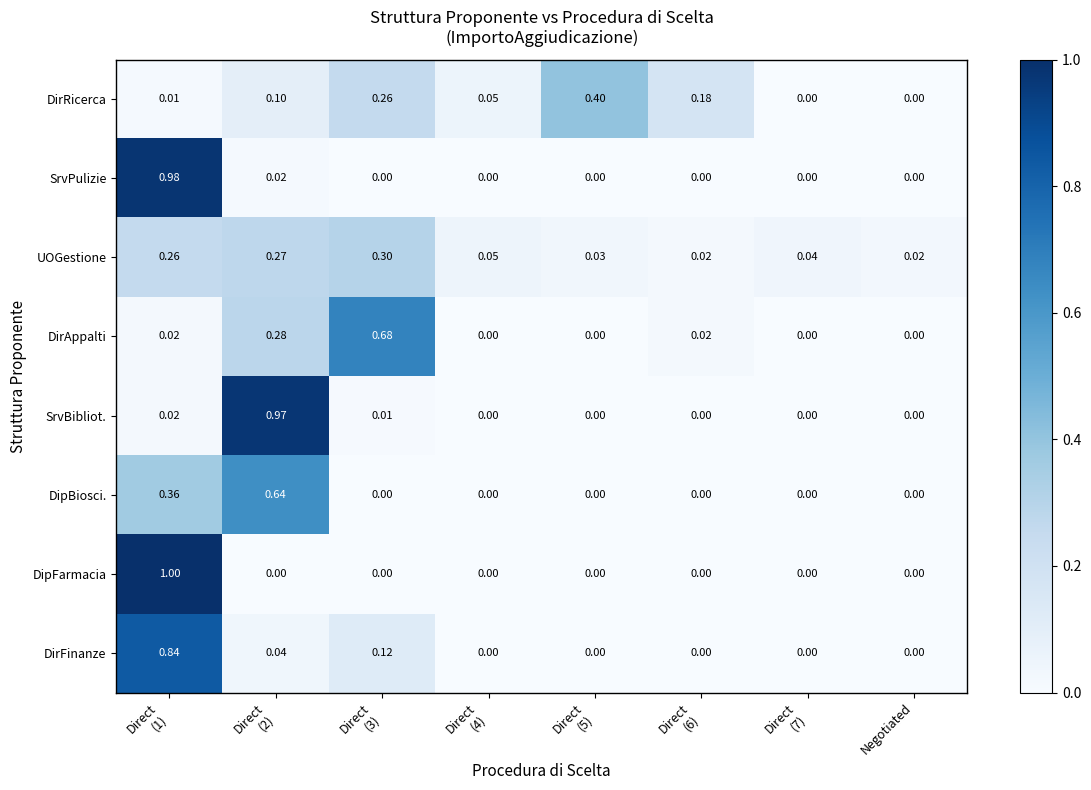

Which series has the widest spread of values?

DipFarmacia